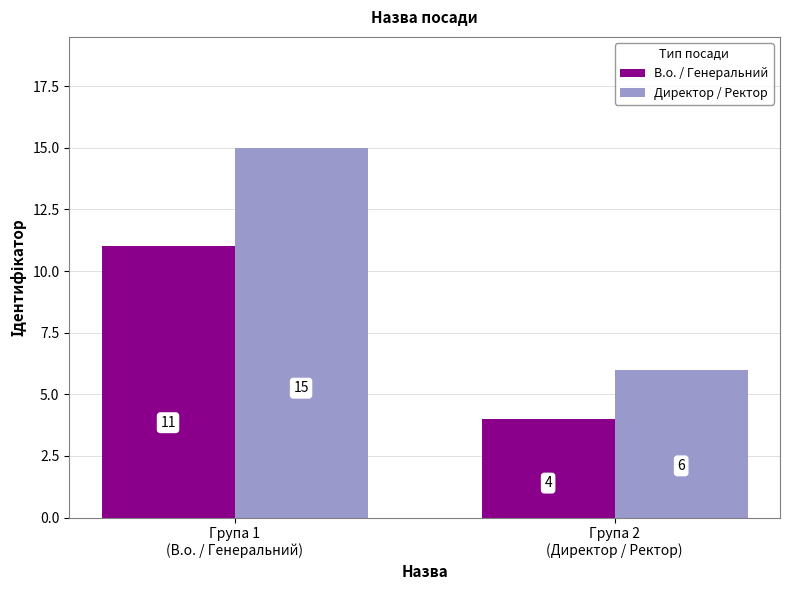

What is the sum of the Директор / Ректор values at Група 1
(В.о. / Генеральний) and Група 2
(Директор / Ректор)?

21